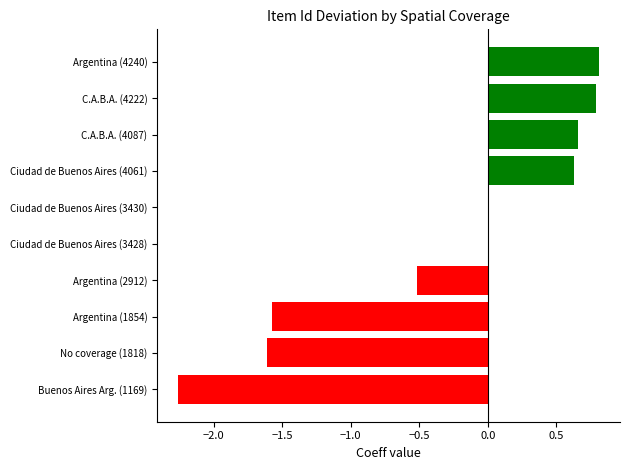

Does the chart contain stacked bars?

No